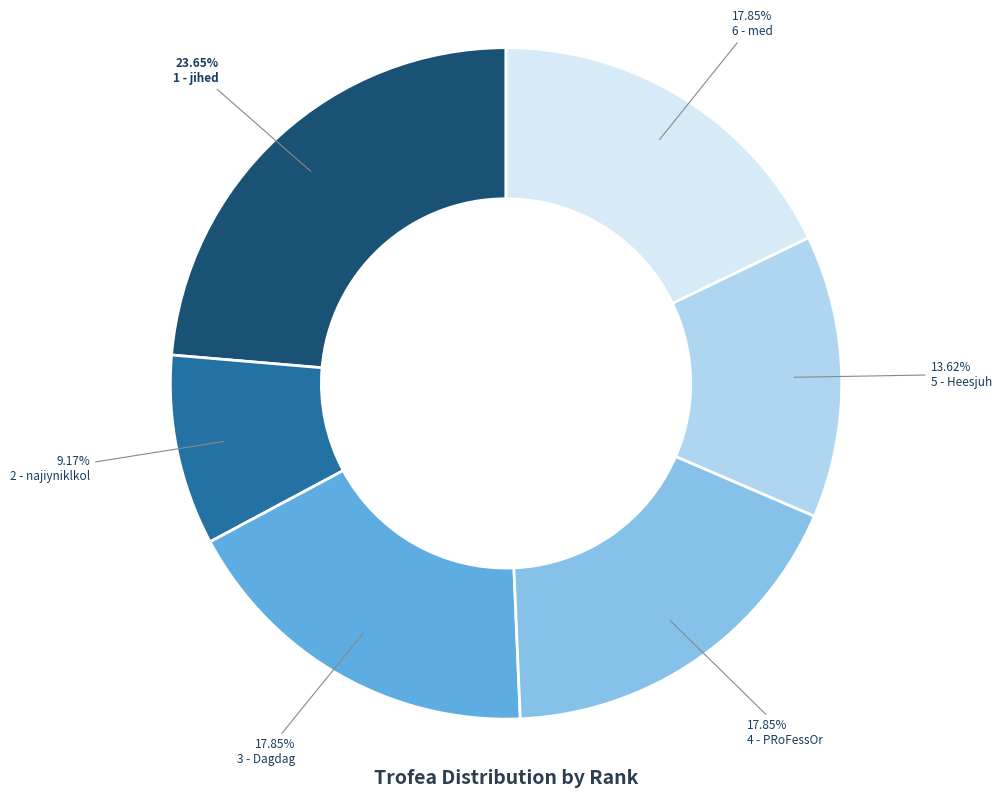

To the nearest percent, what portion does 6 - med represent?

18%